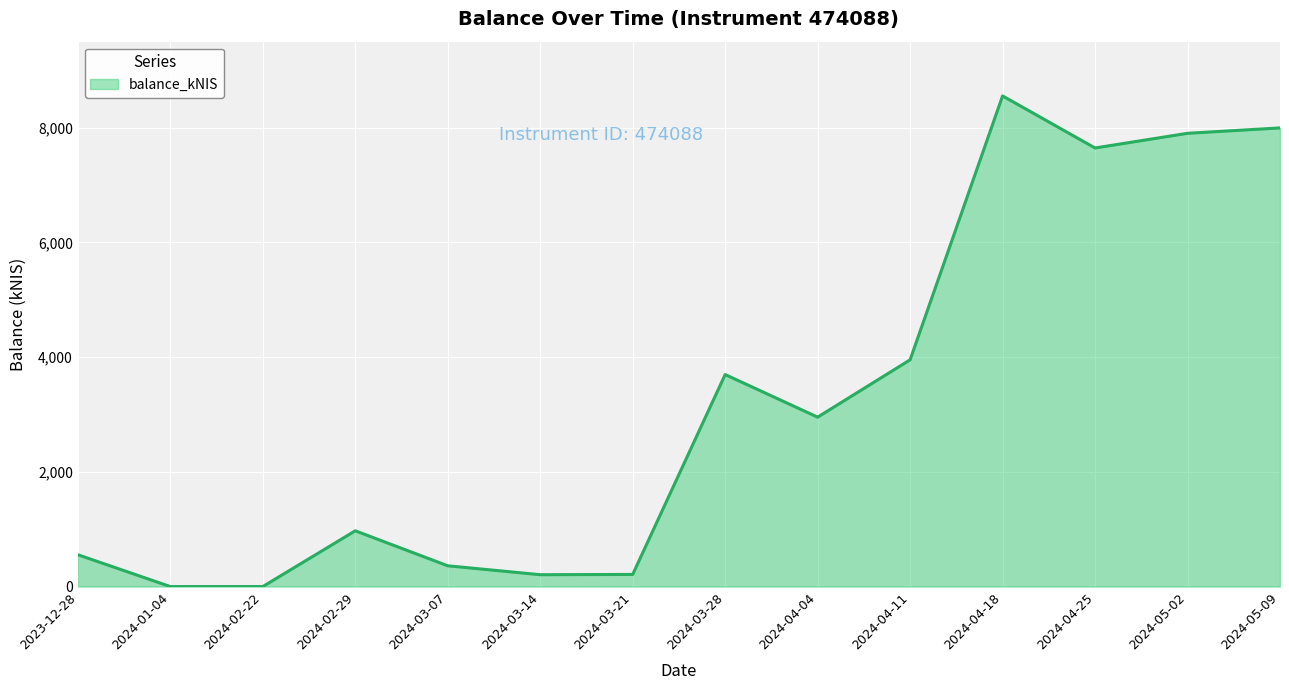

Count the number of values greater than 2953.

7